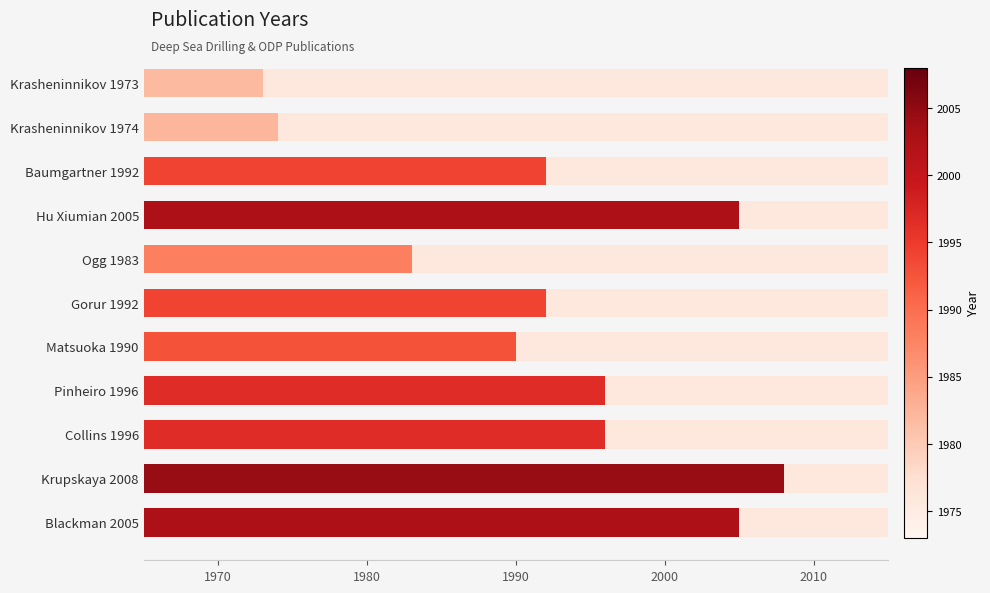

What is the difference between the maximum and minimum values?

35